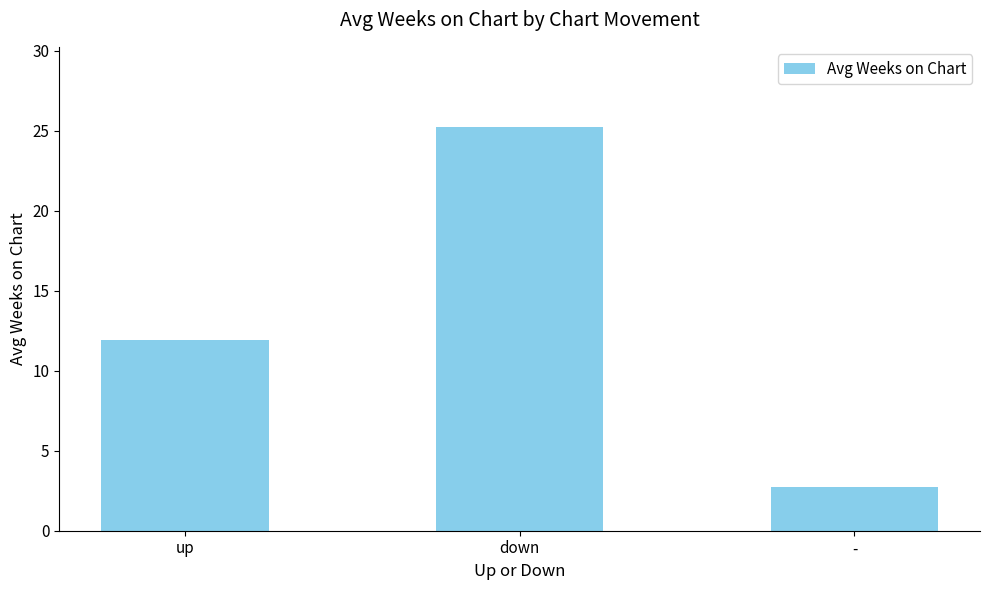

Reading right to left, transcribe all the data shown in this chart.

-=2.7	down=25.2	up=11.9